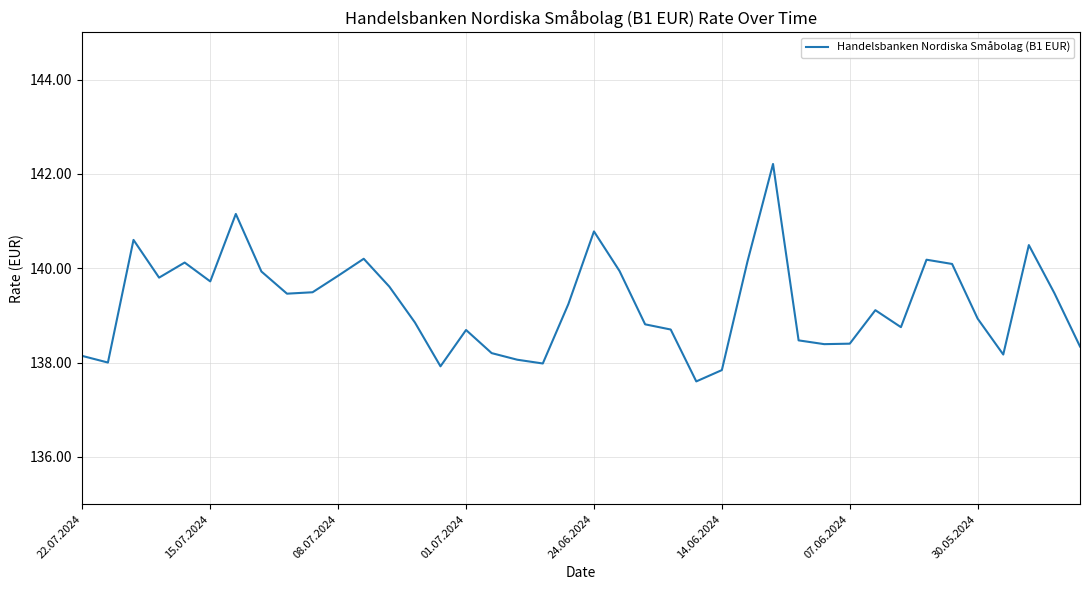

What is the maximum value shown in the chart?

142.2